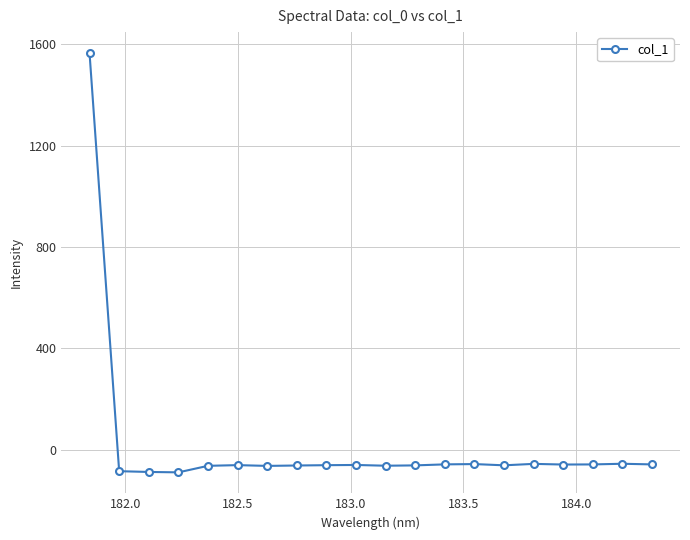

What is the difference between the maximum and second lowest values?

1651.3